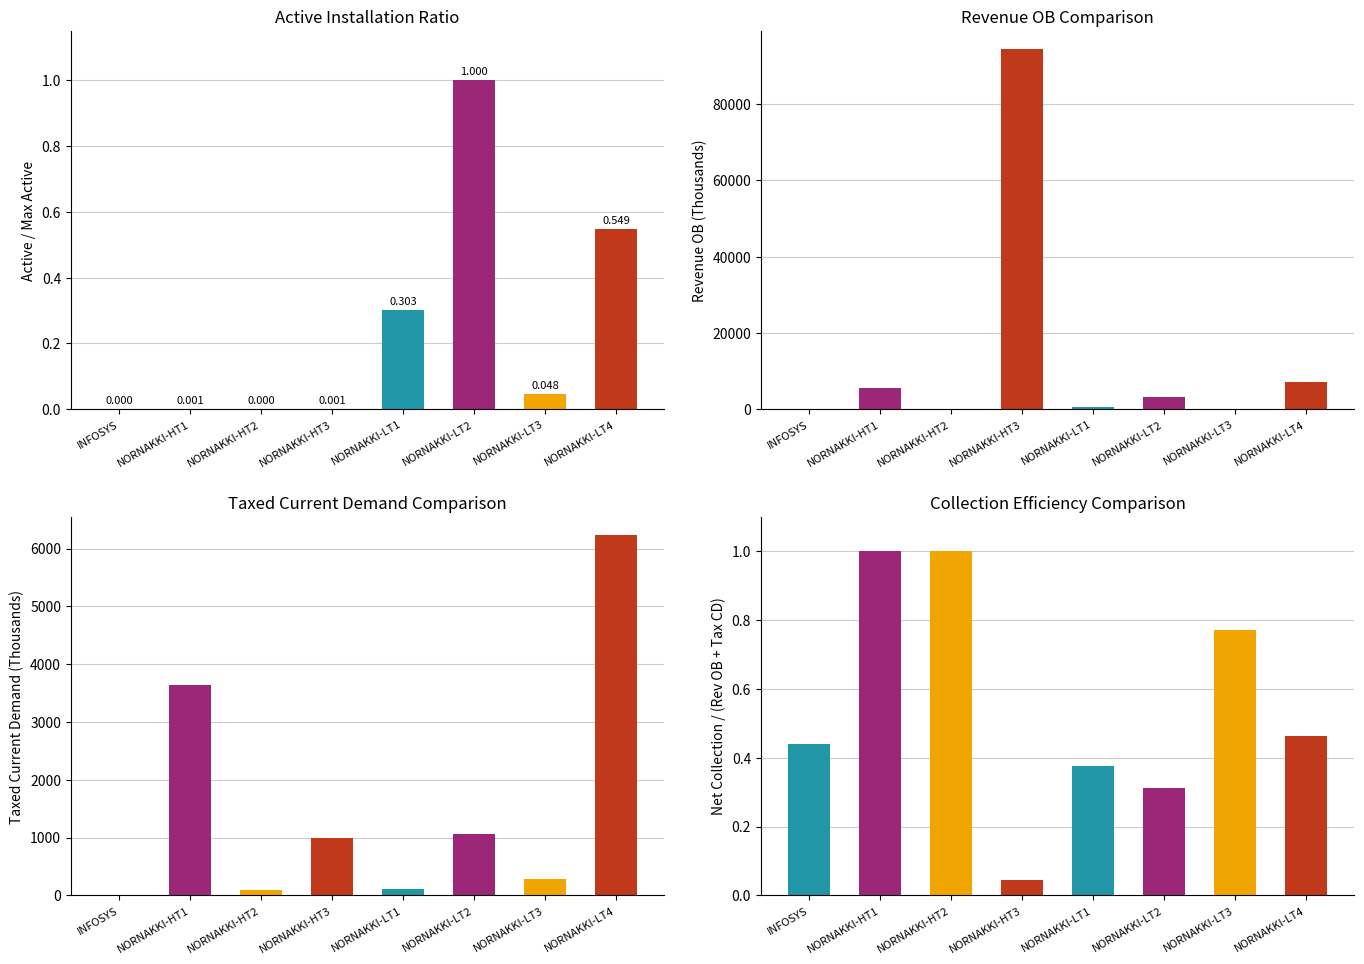

What is the sum of the Taxed Current Demand values at INFOSYS and NORNAKKI-HT2?

85.7